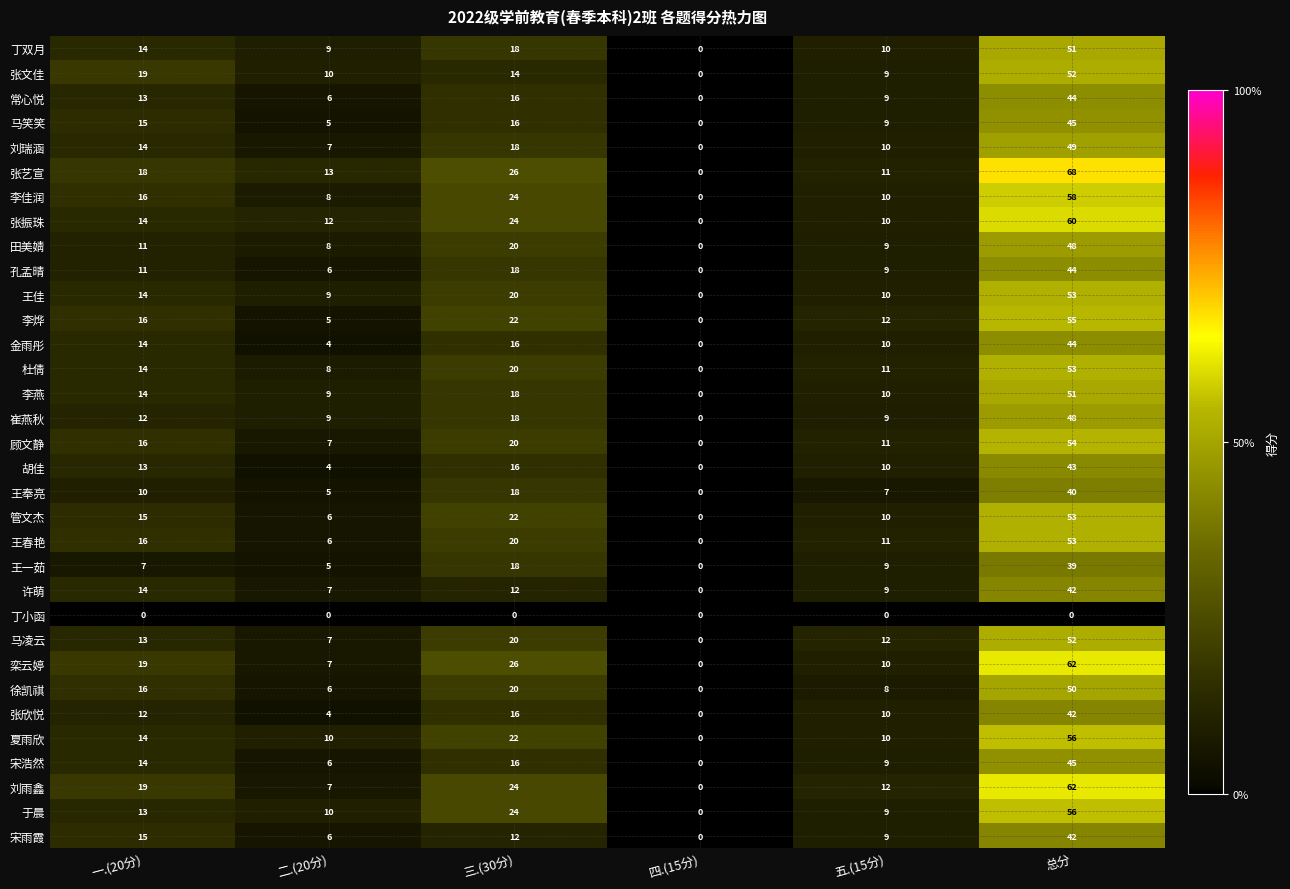

The value of 崔燕秋 at 二.(20分) is 9. True or false?

True